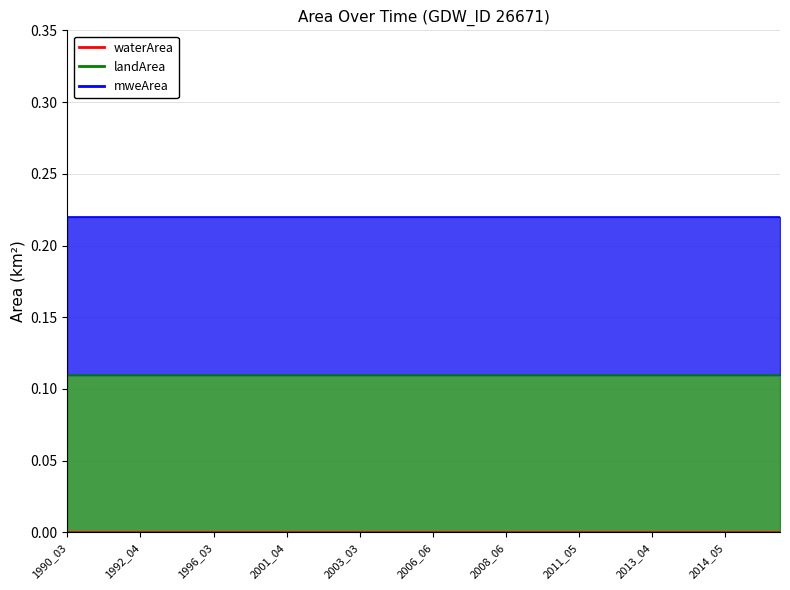

True or false: landArea and origlandArea intersect in this chart.

False